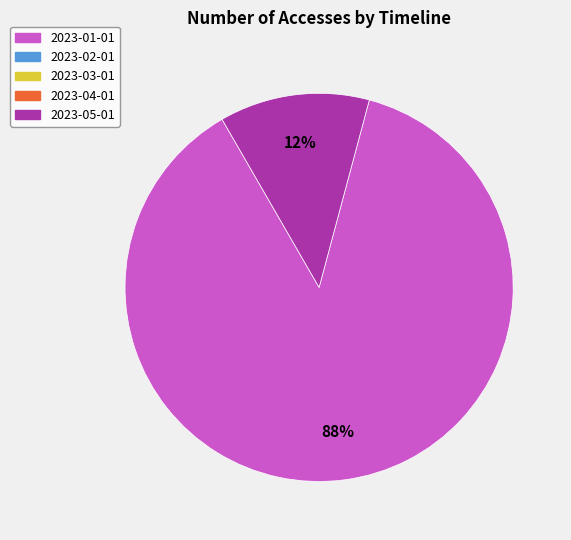

Is there a majority slice in this chart?

Yes